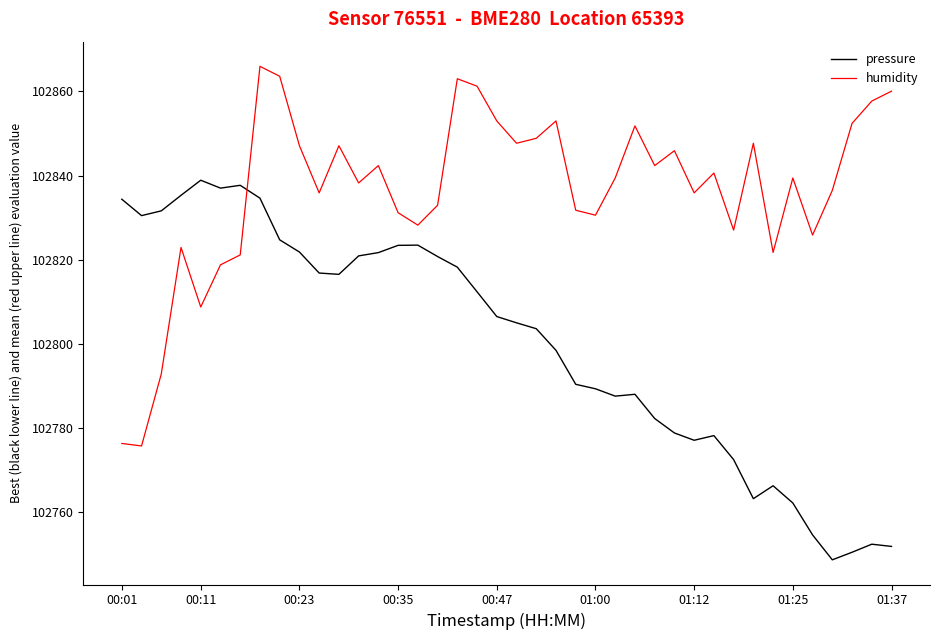

List the series in order of their overall mean, lowest first.

pressure, humidity